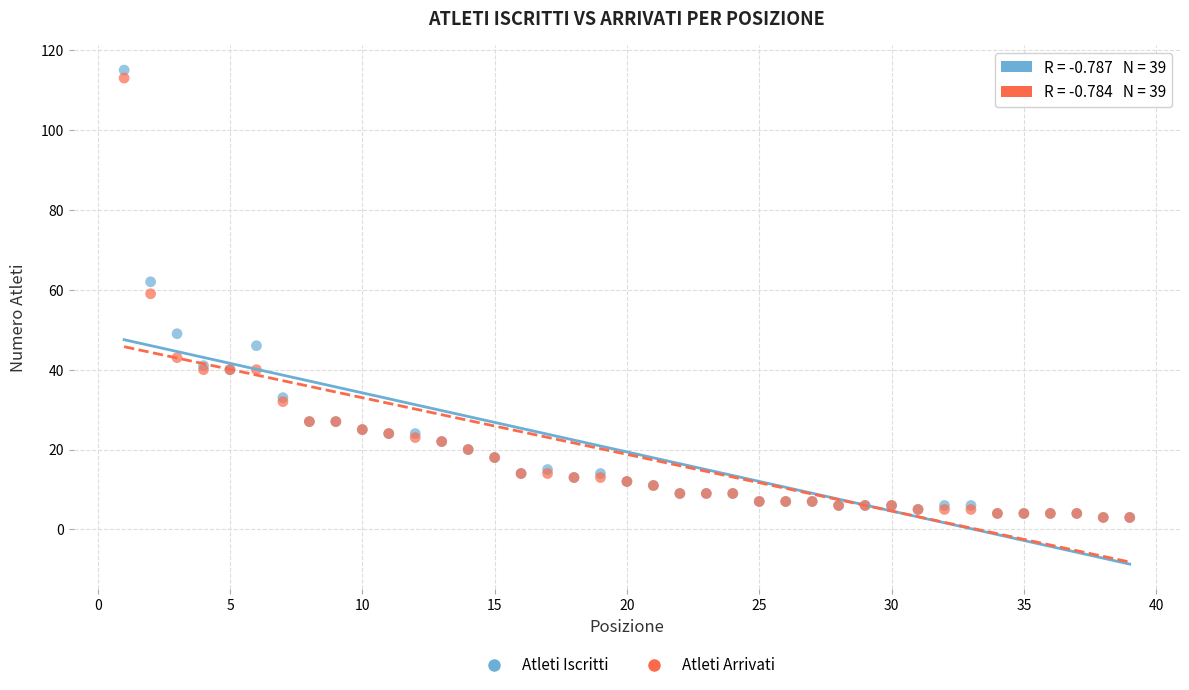

Which series reaches the maximum Y coordinate?

Atleti Iscritti